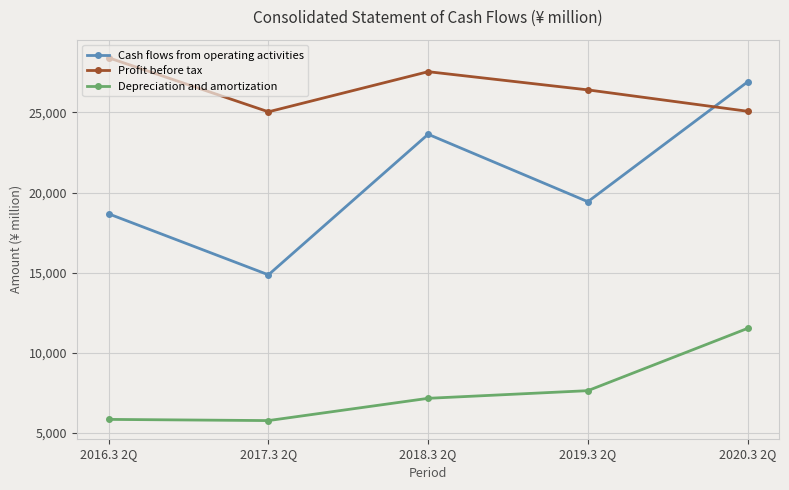

At which category does Cash flows from operating activities reach its first local valley?

2017.3 2Q